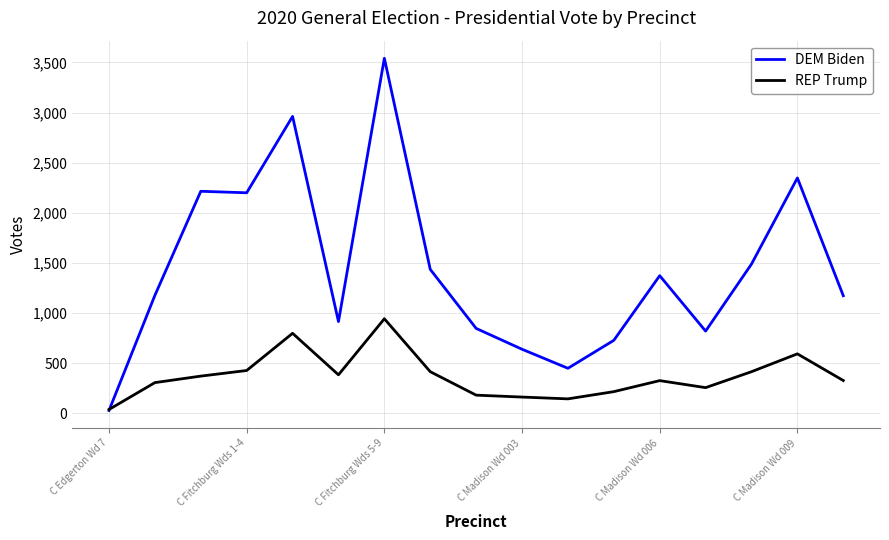

Rank the series by their maximum value, from lowest to highest.

REP Trump, DEM Biden